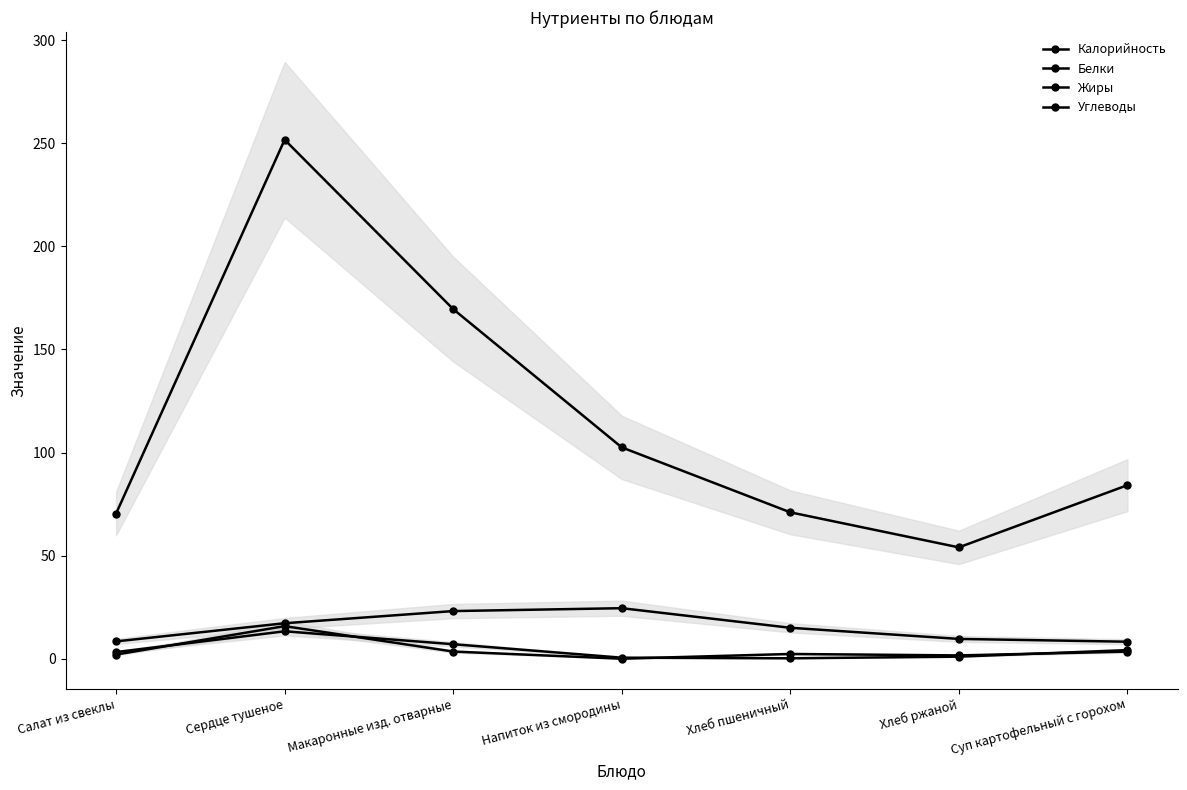

What is the value of the Углеводы point at the 5th from the left?

15.0